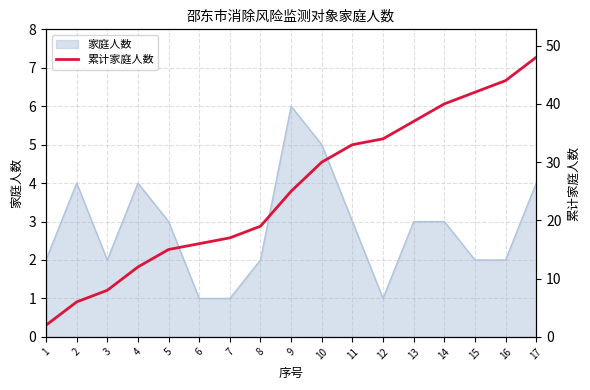

What is the maximum value shown in the chart?

48